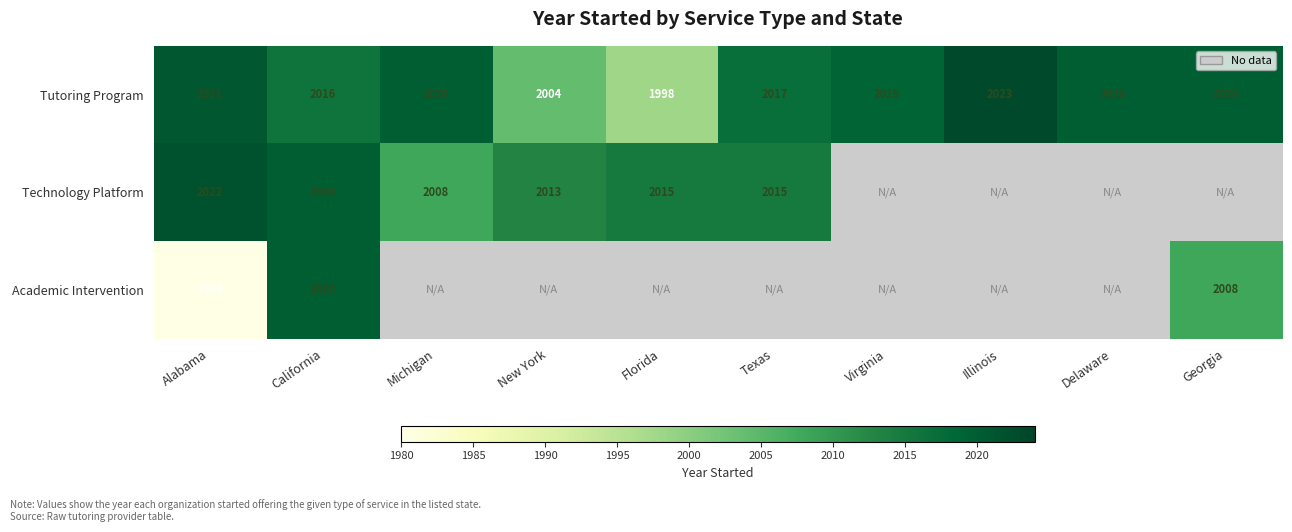

At how many categories does at least one series exceed 1989?

10